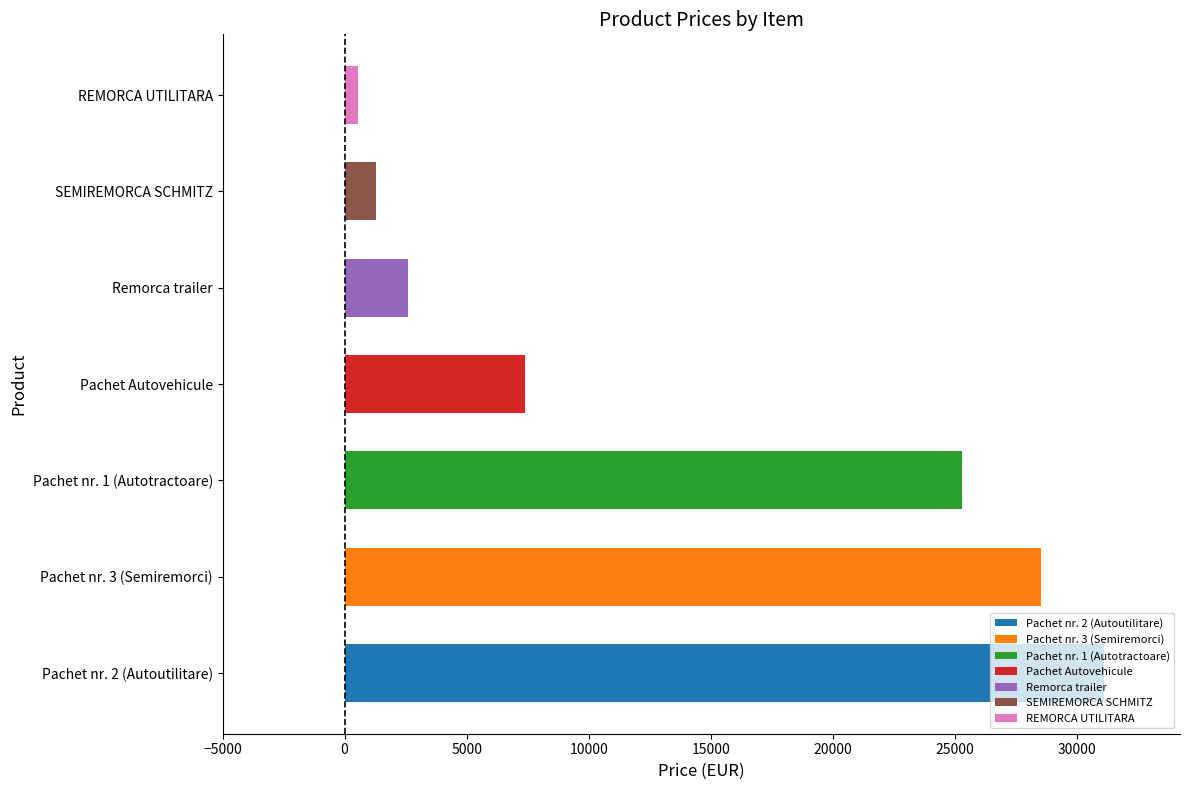

The chart shows a value of 25300.0 at Pachet nr. 1 (Autotractoare). True or false?

True